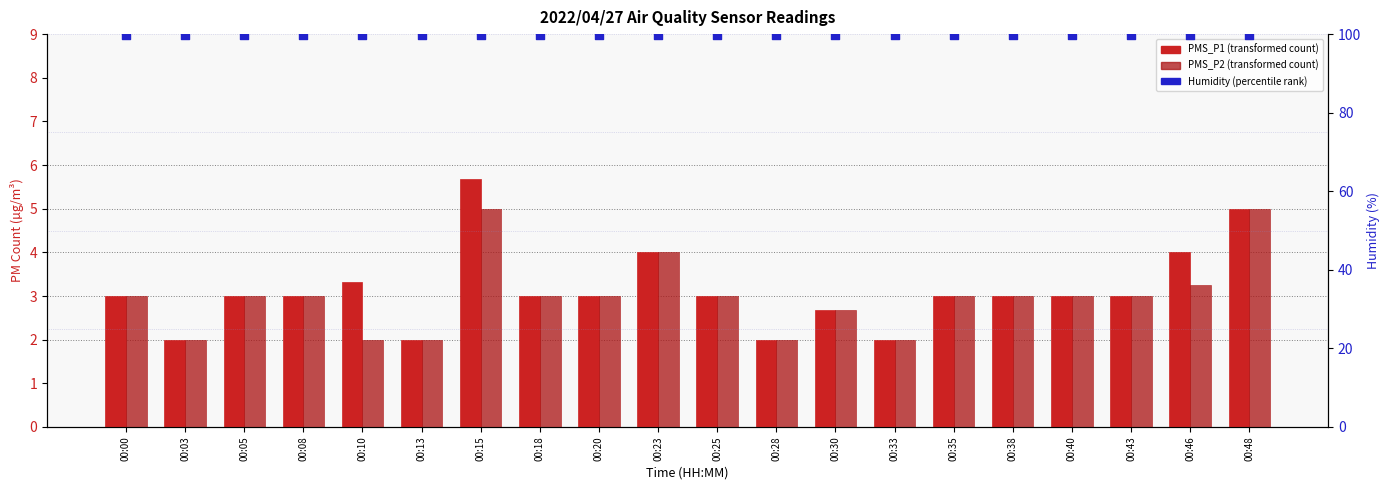

Which series reaches the maximum Y coordinate?

Humidity